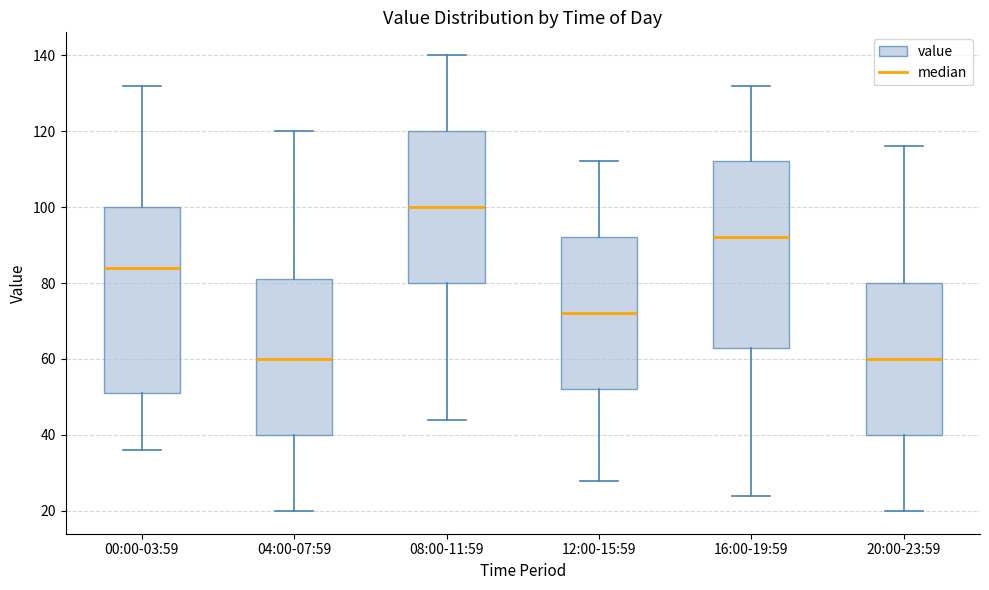

Reading left to right, transcribe this box plot: for each box, give where its median line is, the range the box spans, and where its two whiskers end, as read against the y-axis. The values are not printed on the chart, so give them approximately, as read against the axis.

00:00-03:59: median 84, box 52 to 100, whiskers 36 to 132
04:00-07:59: median 60, box 40 to 82, whiskers 20 to 120
08:00-11:59: median 100, box 80 to 120, whiskers 44 to 140
12:00-15:59: median 72, box 52 to 92, whiskers 28 to 112
16:00-19:59: median 92, box 64 to 112, whiskers 24 to 132
20:00-23:59: median 60, box 40 to 80, whiskers 20 to 116